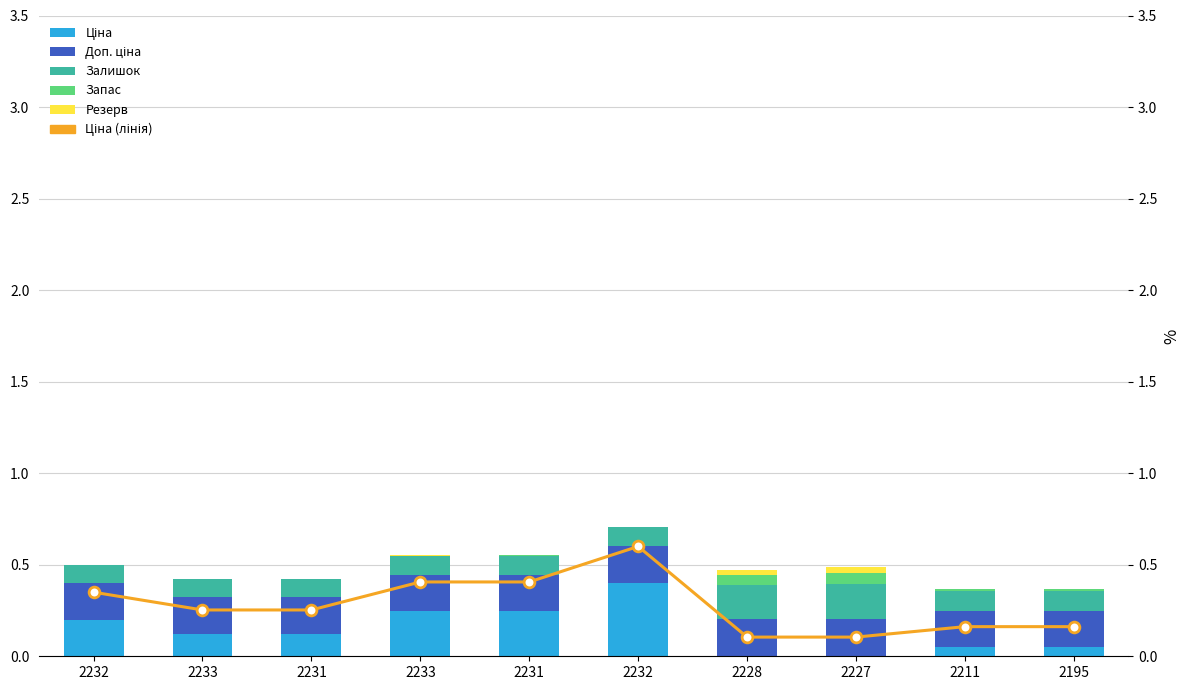

Which series contains the highest Y value?

Ціна (лінія)